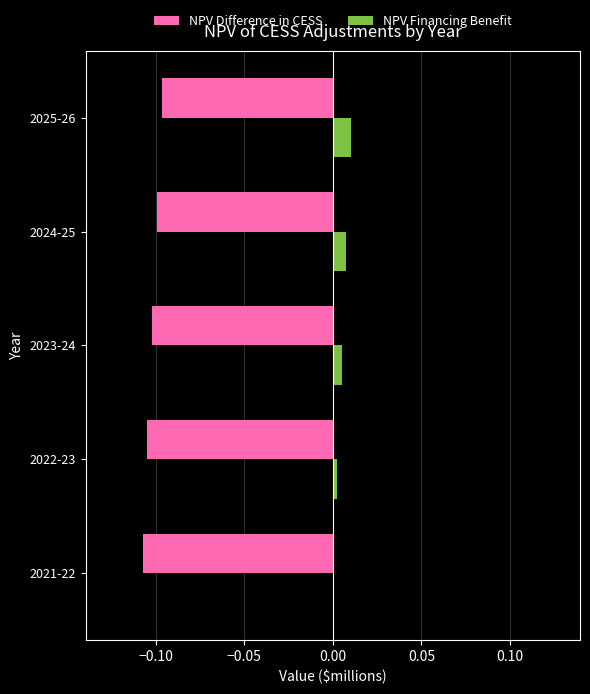

Which series has the largest total across all categories?

NPV Financing Benefit